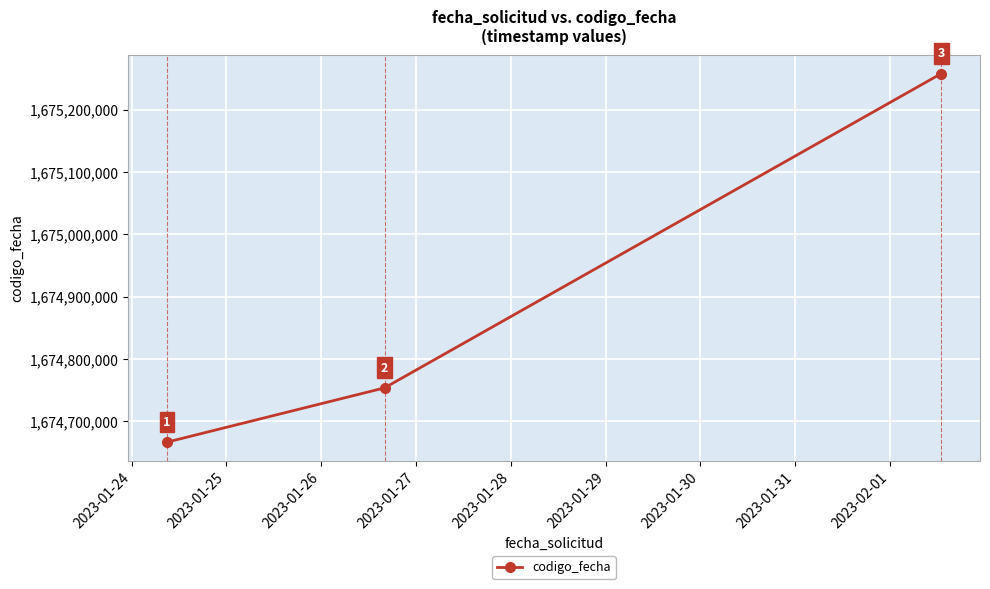

Count the values in the range 1674666452 to 1675258050.

3